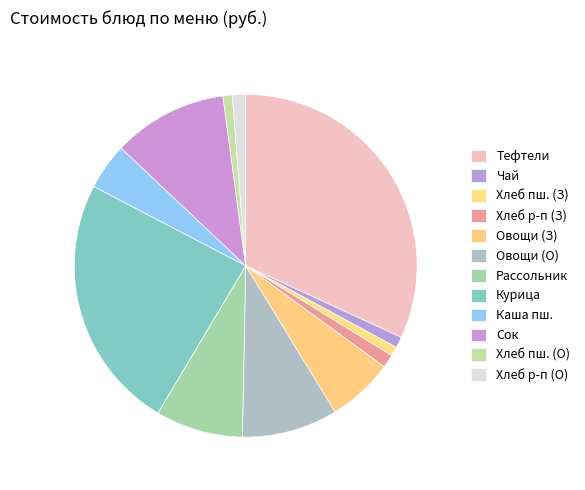

Count the number of slices in the pie.

12